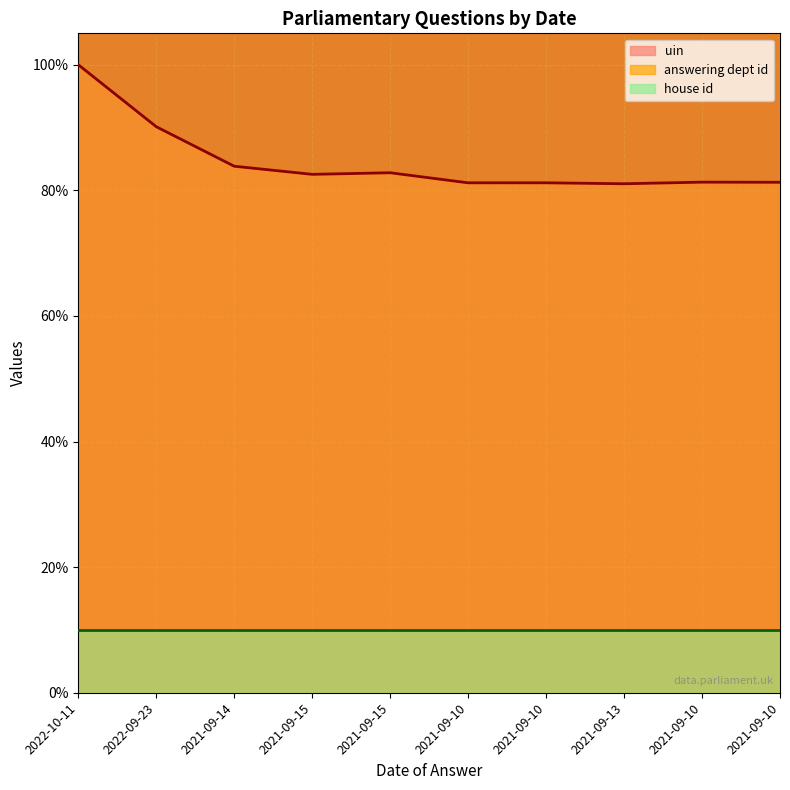

The answering dept id series shows 253.7 at 2021-09-10. True or false?

True